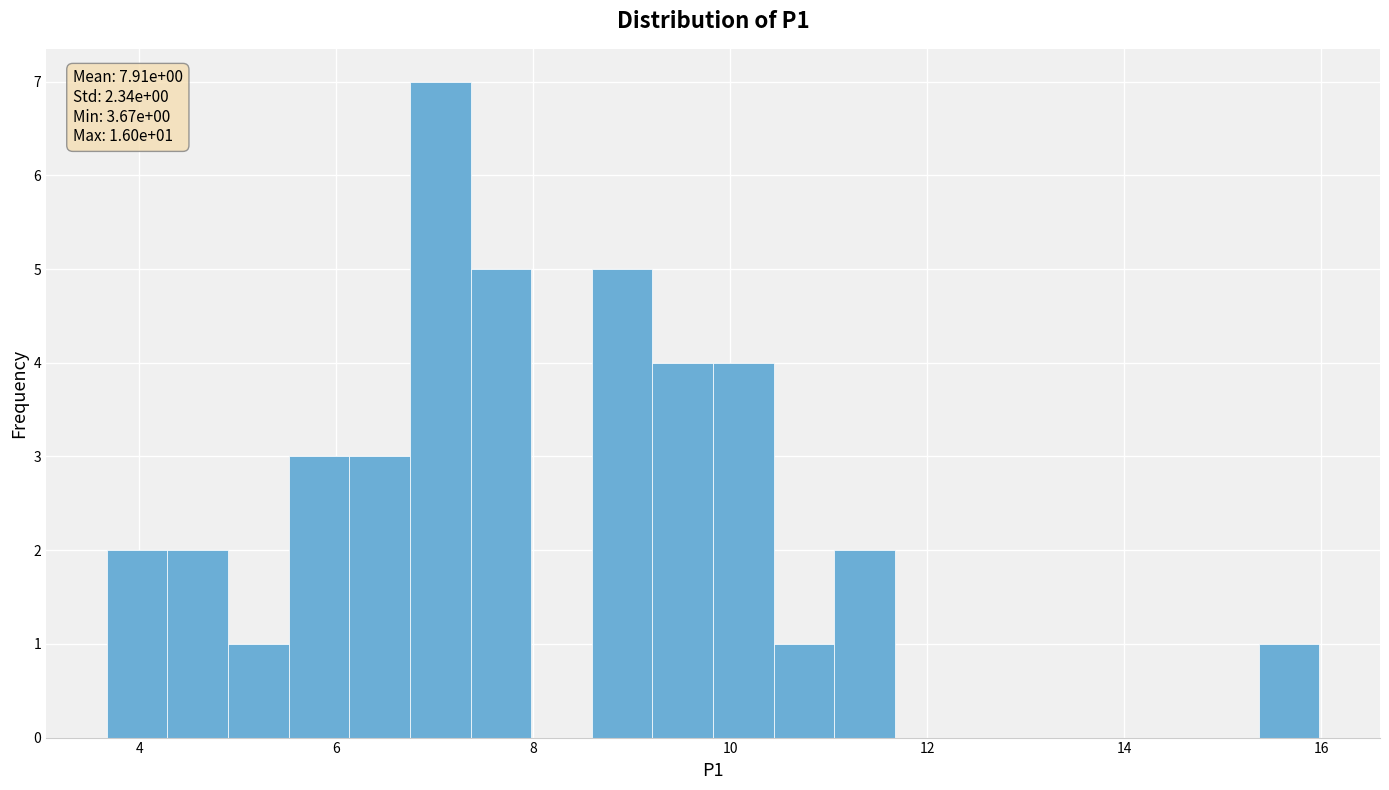

Read against the x-axis, roughly where is the centre of the tallest bar?

7.0